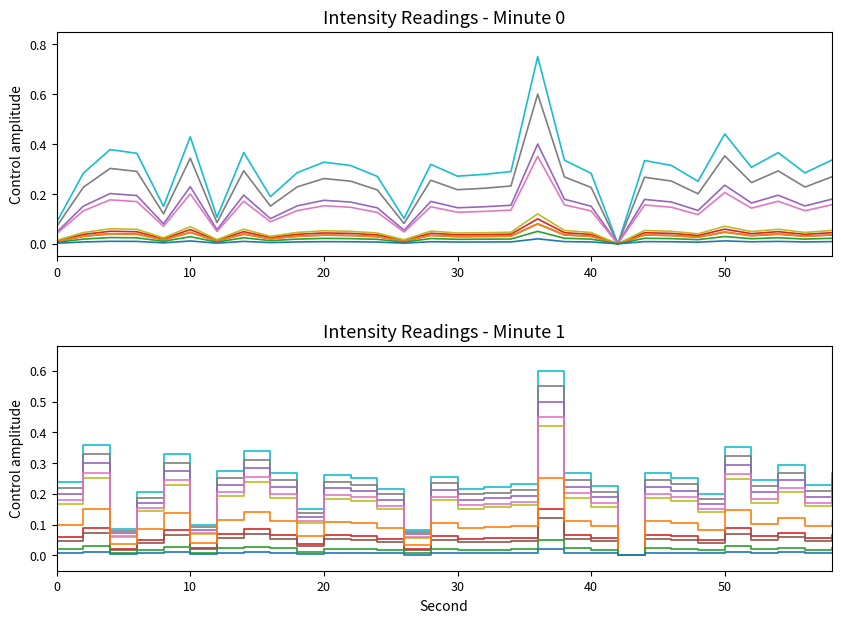

How many intensity_smooth0 values are between 0 and 1?

30